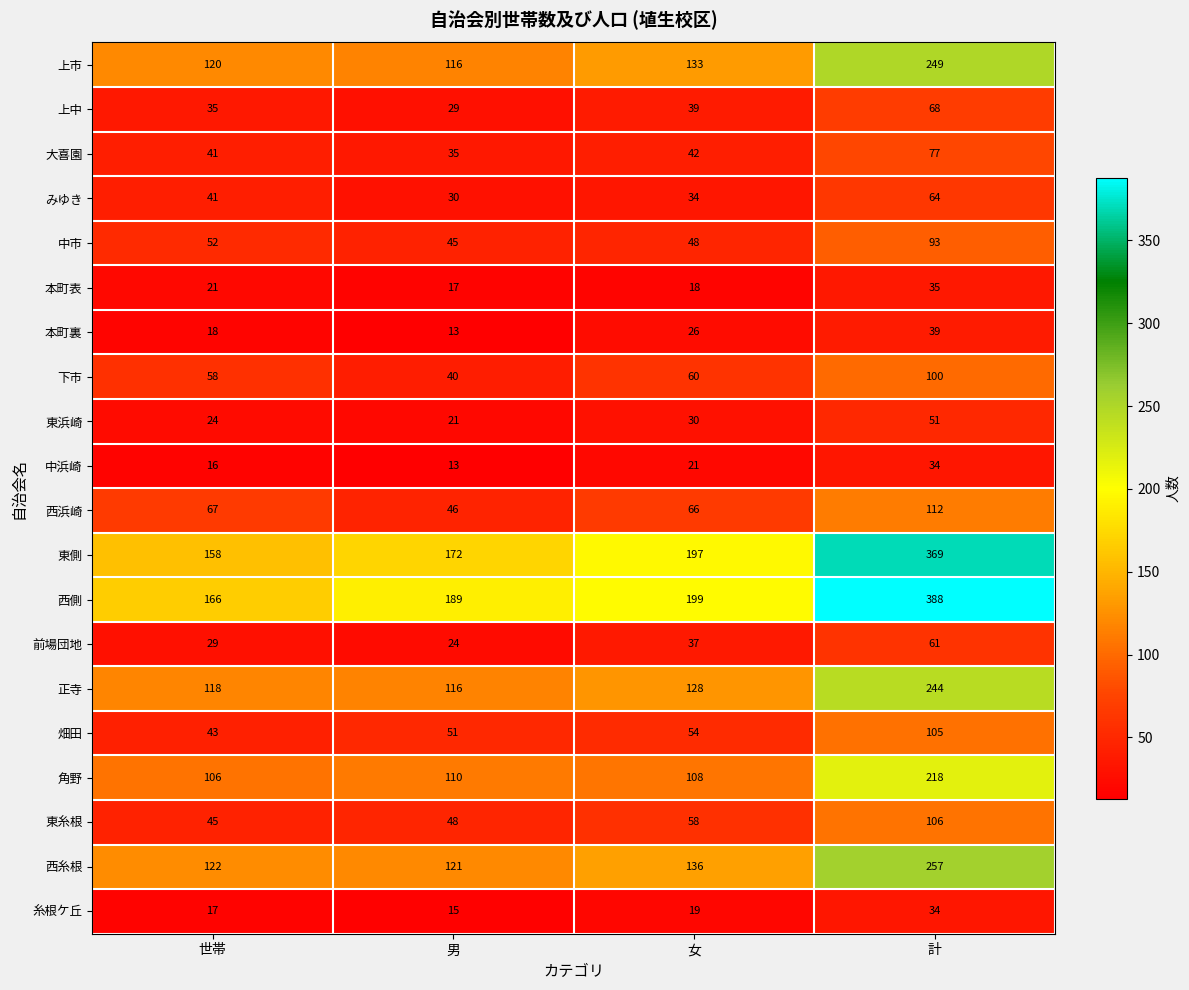

Between 世帯 and 計, which series saw the biggest shift?

西側